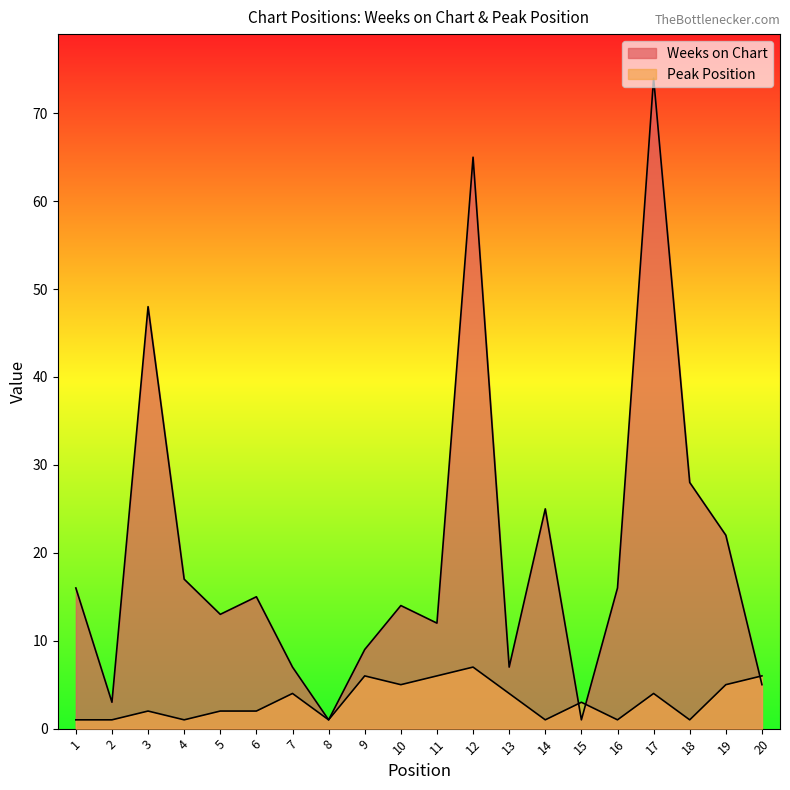

The value of Weeks on Chart at 13 is 4. True or false?

False